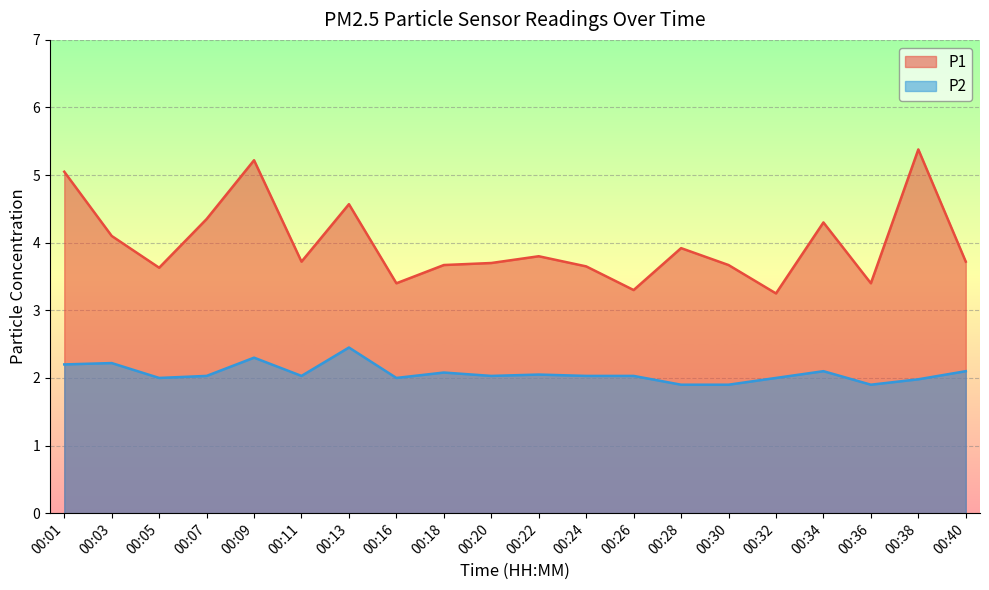

What is the average value of the P2 series?

2.1